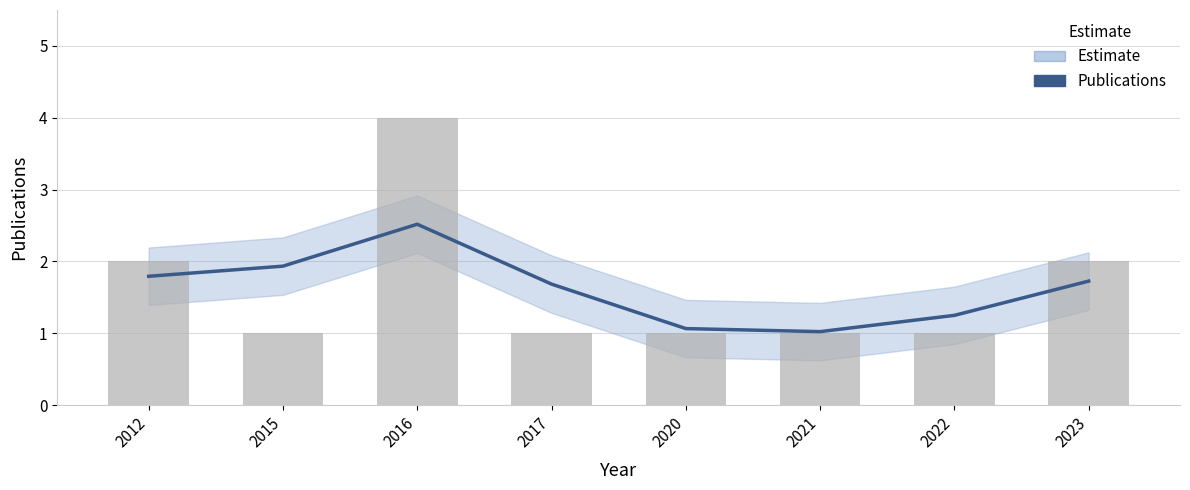

What is the smallest value displayed?

1.0